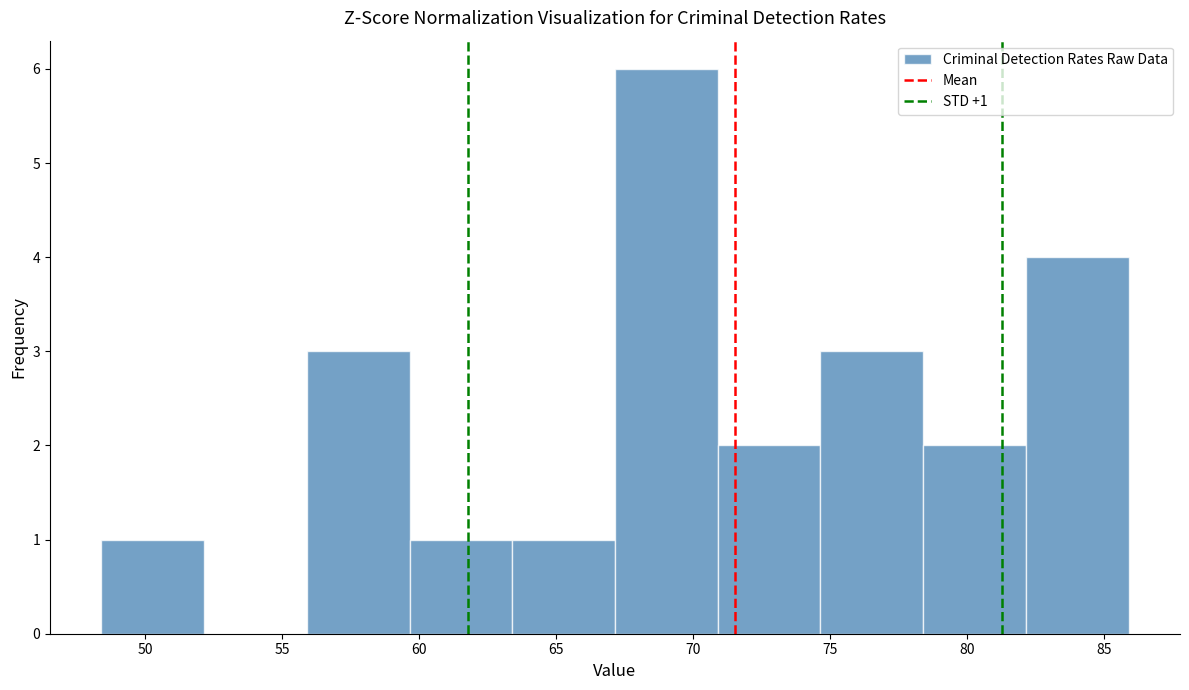

Over which range of the x-axis is the bar tallest?

67.15 to 70.90